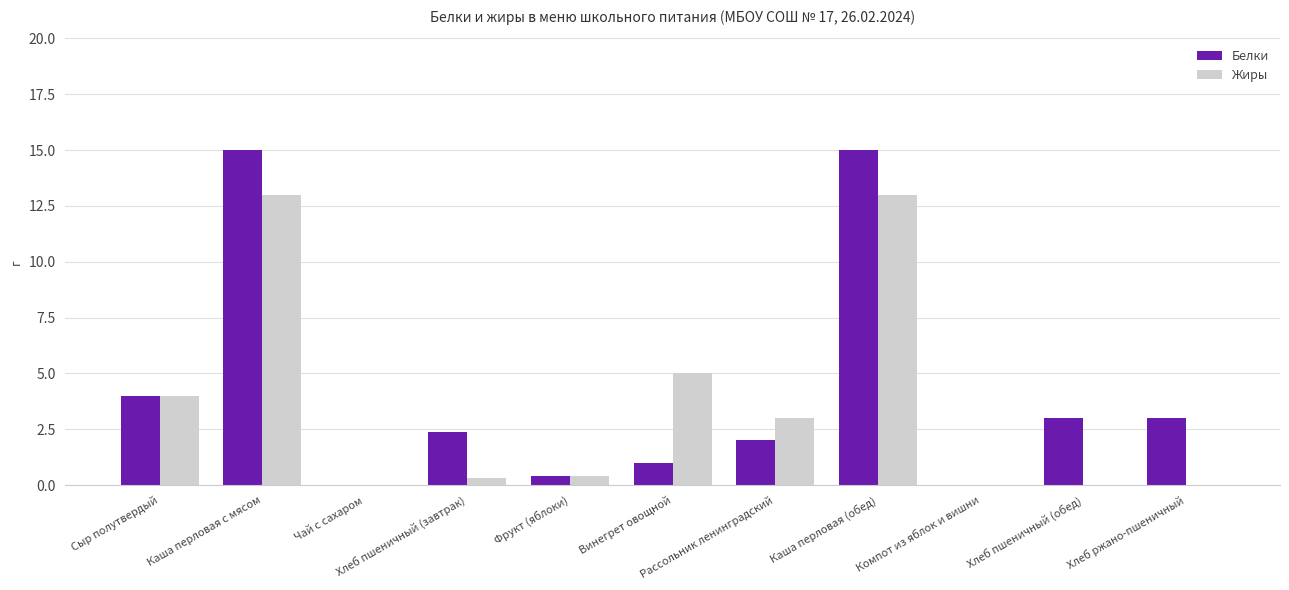

What is the sum of all Белки values?

45.8